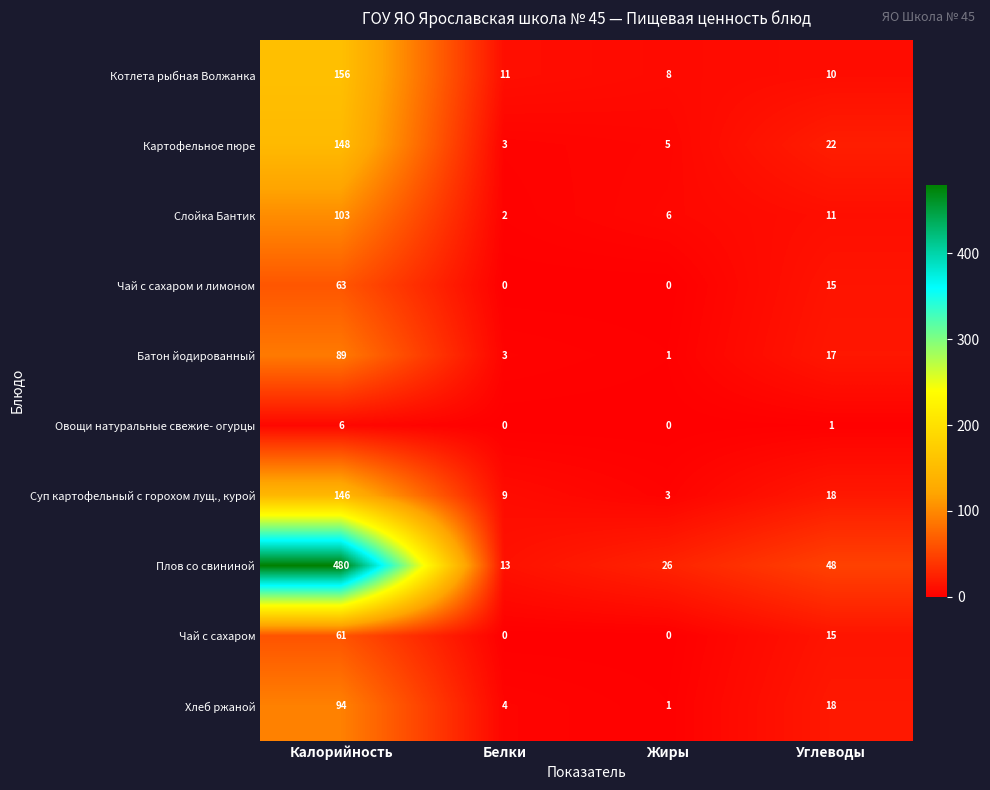

At which category is the sum across all series the highest?

Калорийность